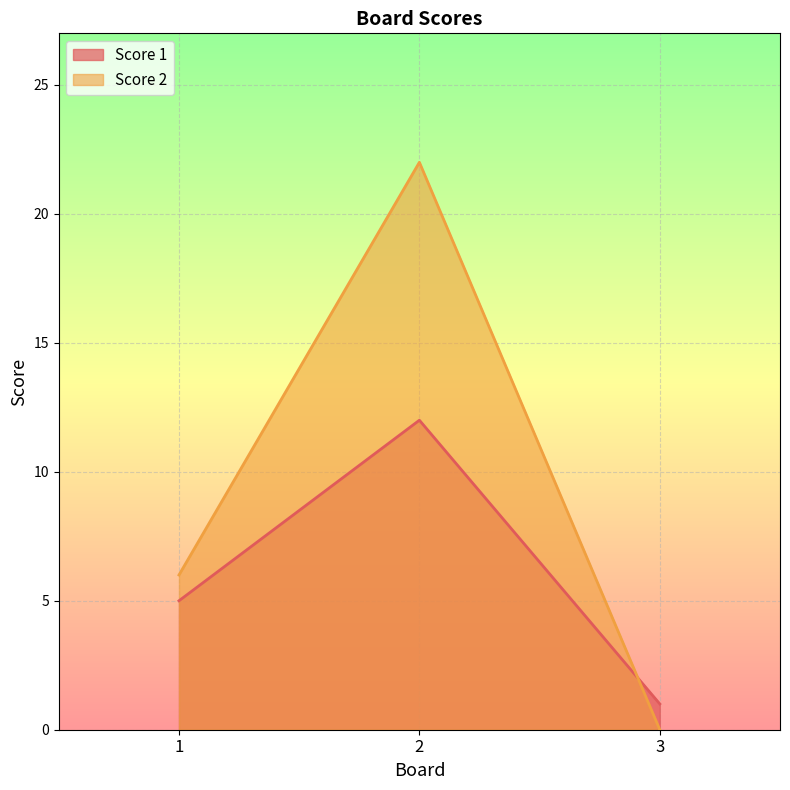

List the labels in order of Score 2 value, largest first.

2, 1, 3